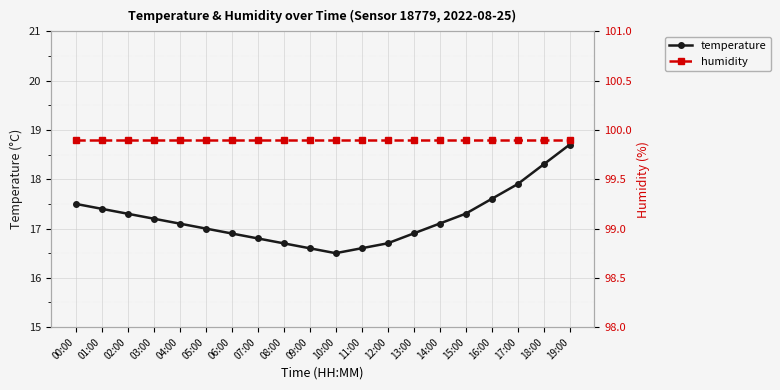

What is the label of the 19th point from the right?

01:00